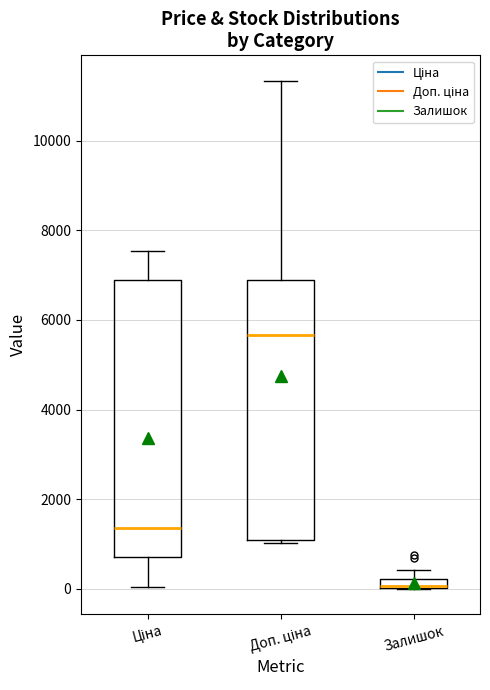

Where is the lower edge of the box for Ціна on the y-axis? The values are not printed on the chart, so give them approximately, as read against the axis.

800